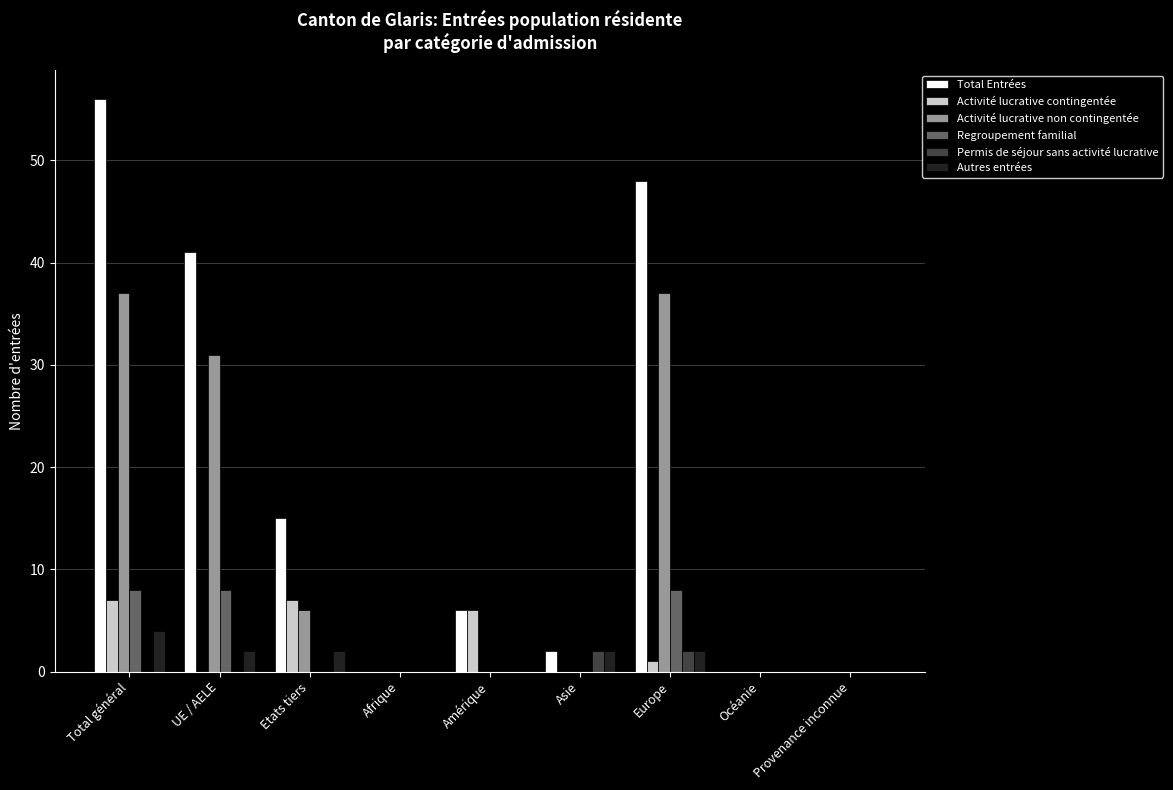

What are all the series names shown in the legend?

Total Entrées, Activité lucrative contingentée, Activité lucrative non contingentée, Regroupement familial, Permis de séjour sans activité lucrative, Autres entrées